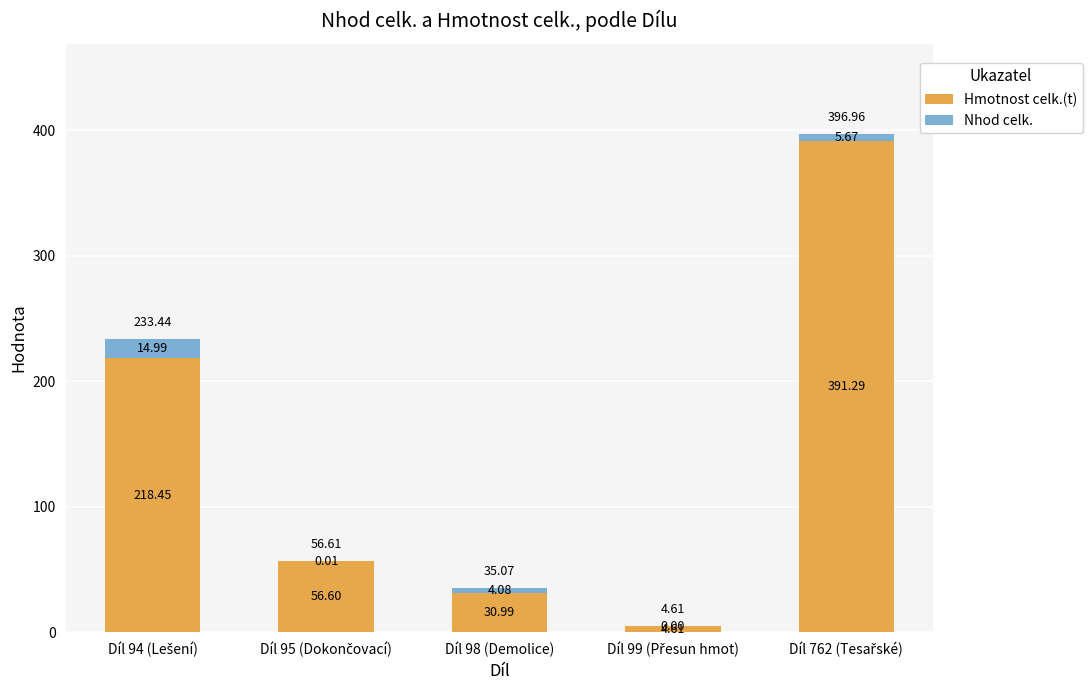

What is the label of the 1st bar from the right?

Díl 762 (Tesařské)